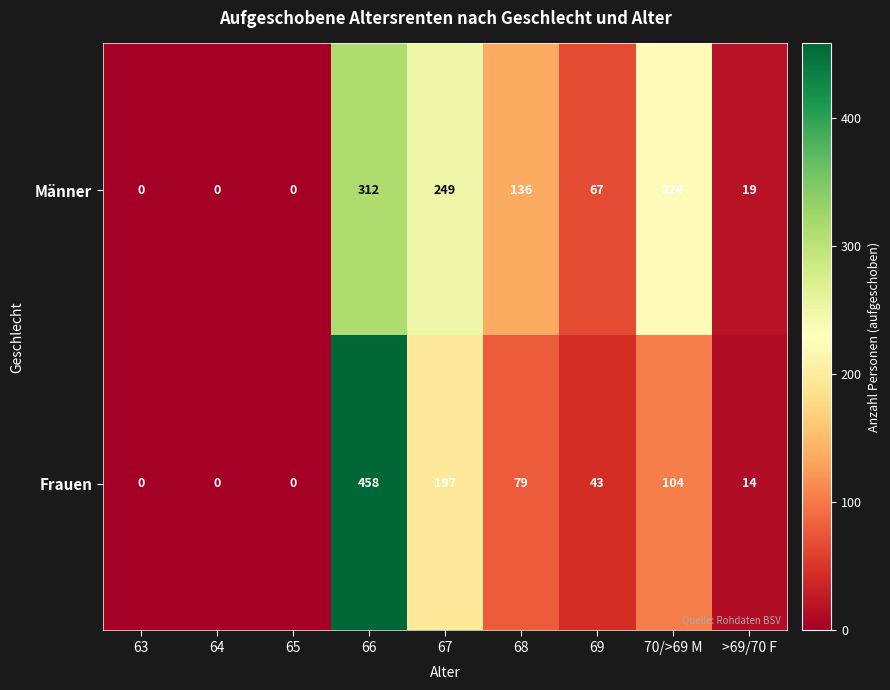

Which category has the highest value in the Frauen series?

66